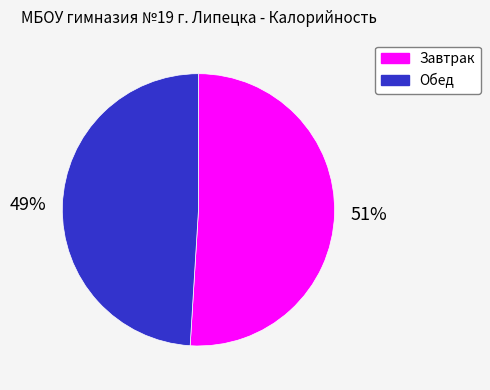

True or false: Обед accounts for 49% of the total.

True